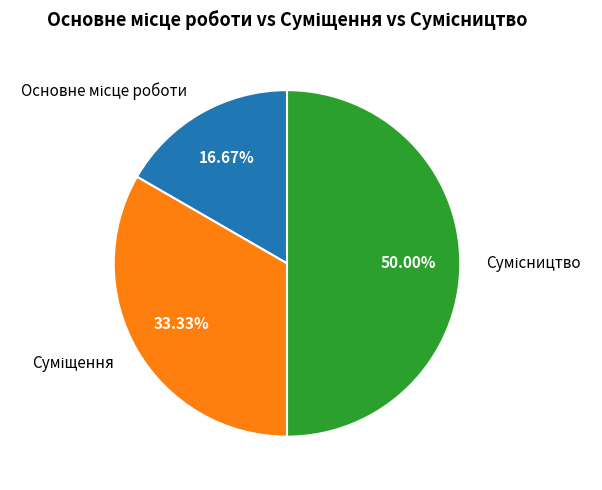

How many slices are in this pie chart?

3